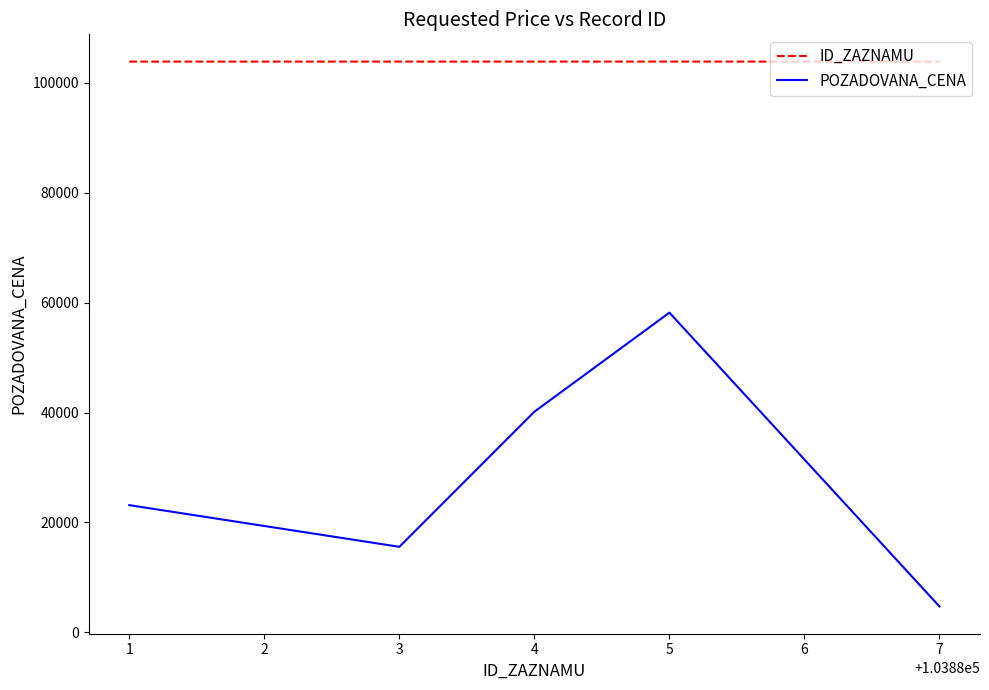

What are all the series names shown in the legend?

ID_ZAZNAMU, POZADOVANA_CENA